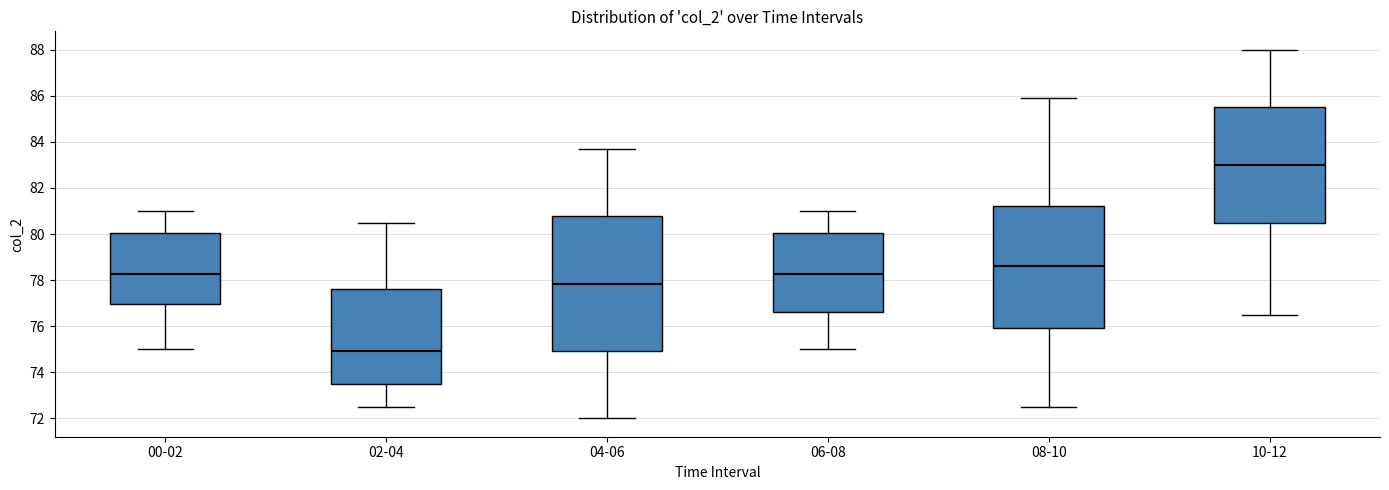

Which box's median line is the highest?

10-12